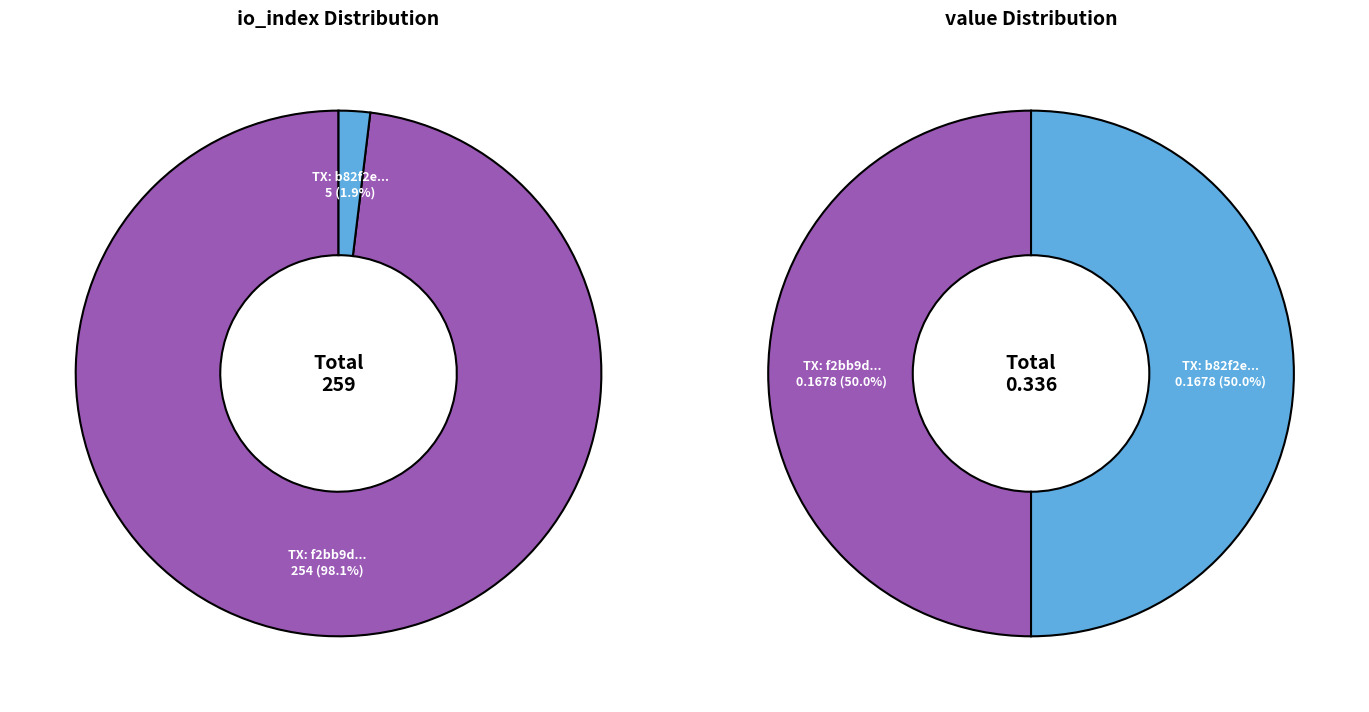

To the nearest percent, what is the combined percentage of values_io_index and values_value?

100%